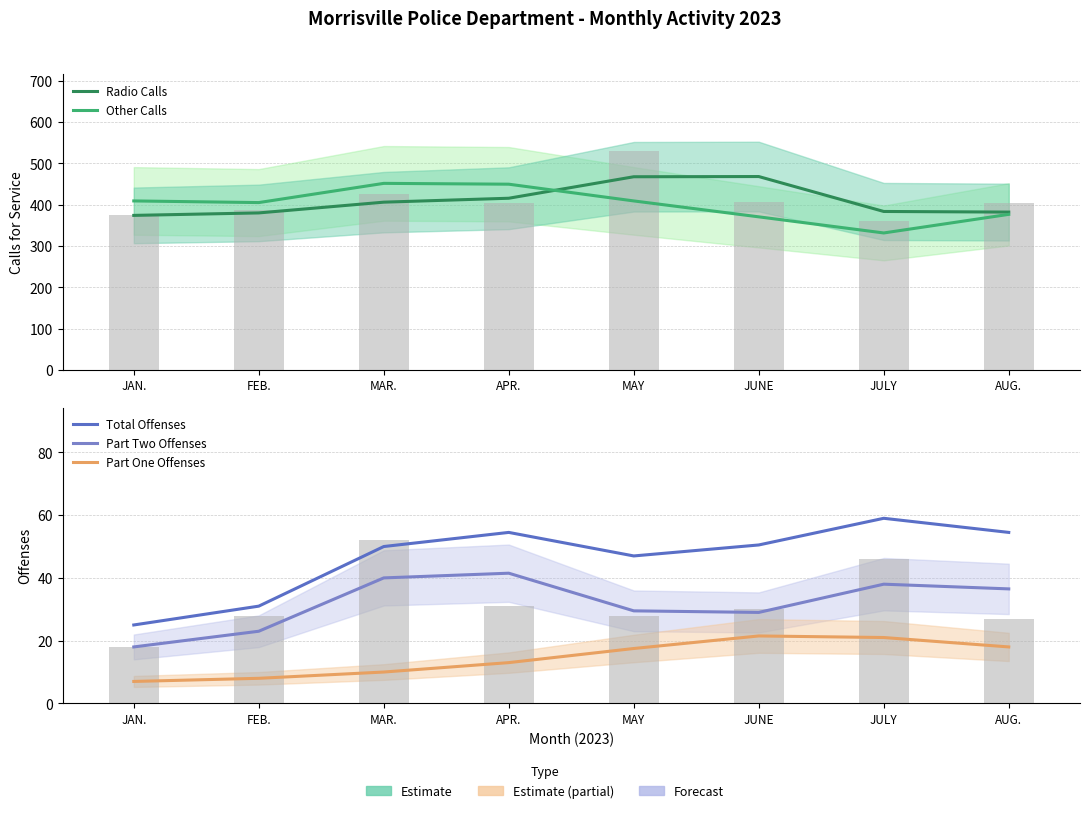

True or false: Other Calls has a value of 565.3 at JAN..

False